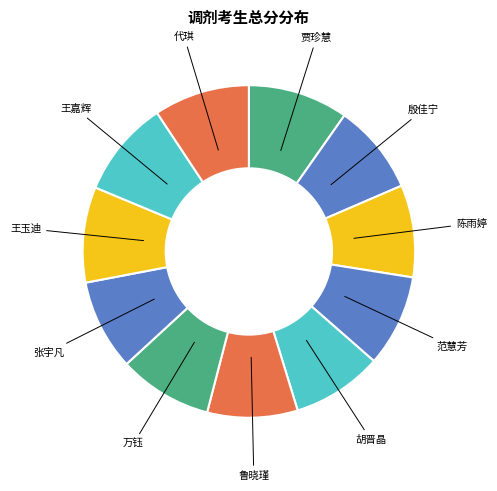

Do 王玉迪 and 陈雨婷 together represent more than half of the pie?

No